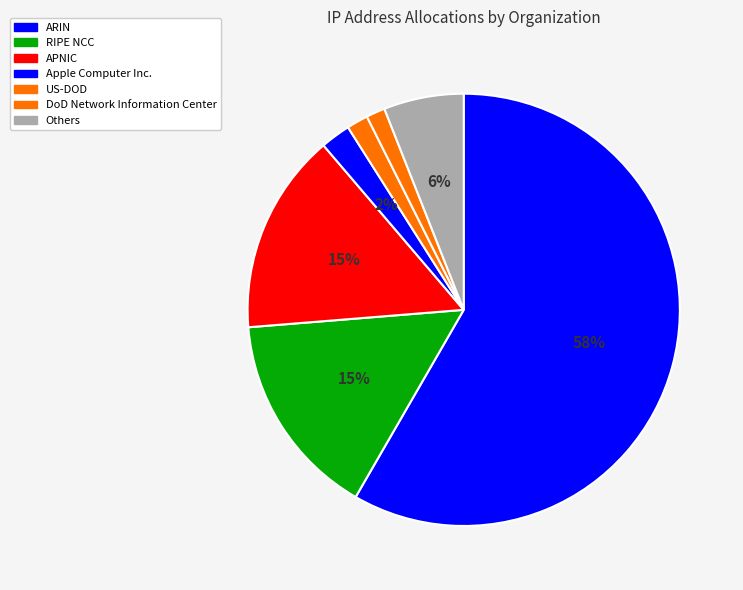

Count the number of slices in the pie.

7